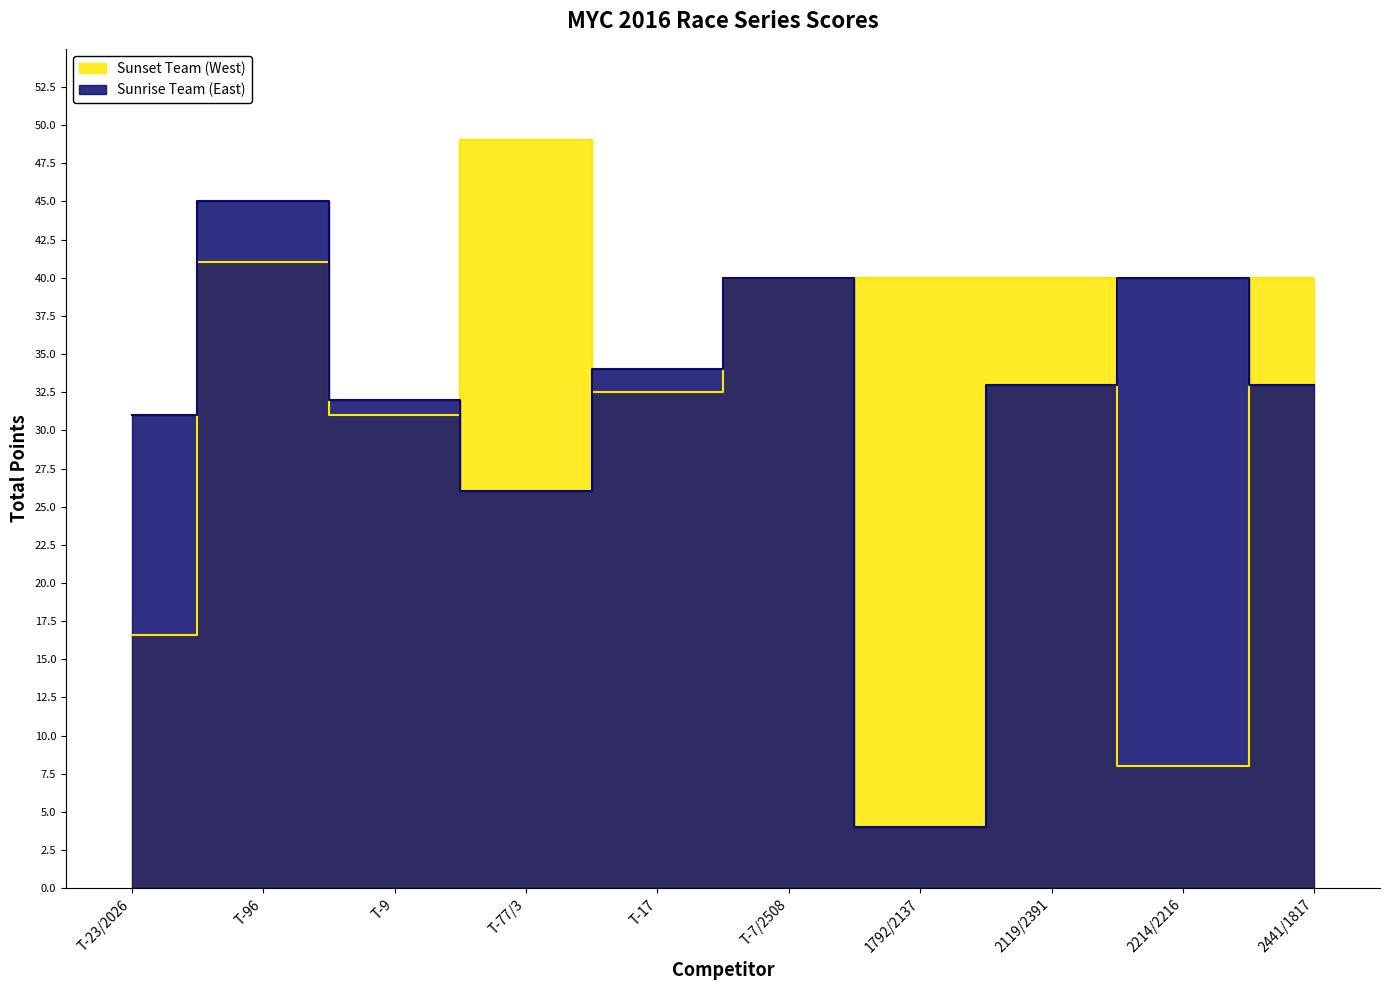

What is the difference between the maximum and minimum values in the Sunrise Team (East) series?

41.0